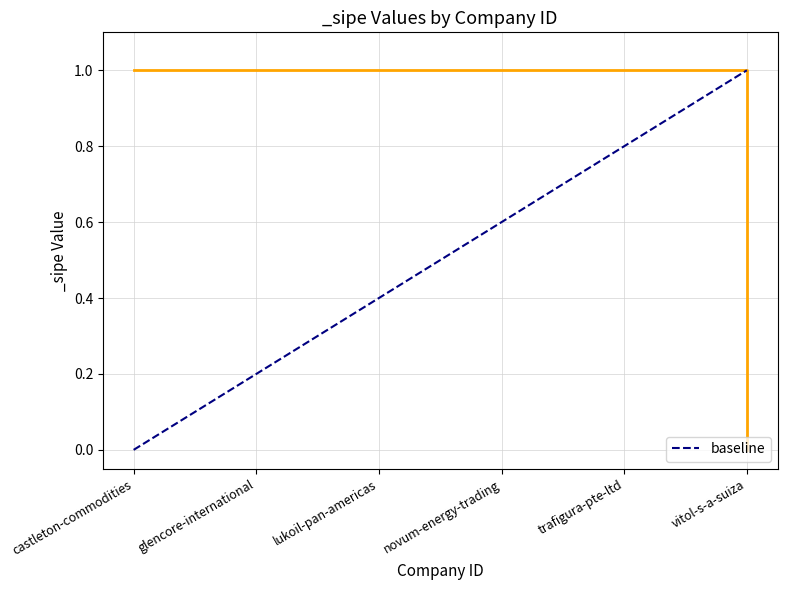

Reading left to right, list all the values displayed in this chart.

castleton-commodities=0.0	glencore-international=0.2	lukoil-pan-americas=0.4	novum-energy-trading=0.6	trafigura-pte-ltd=0.8	vitol-s-a-suiza=1.0